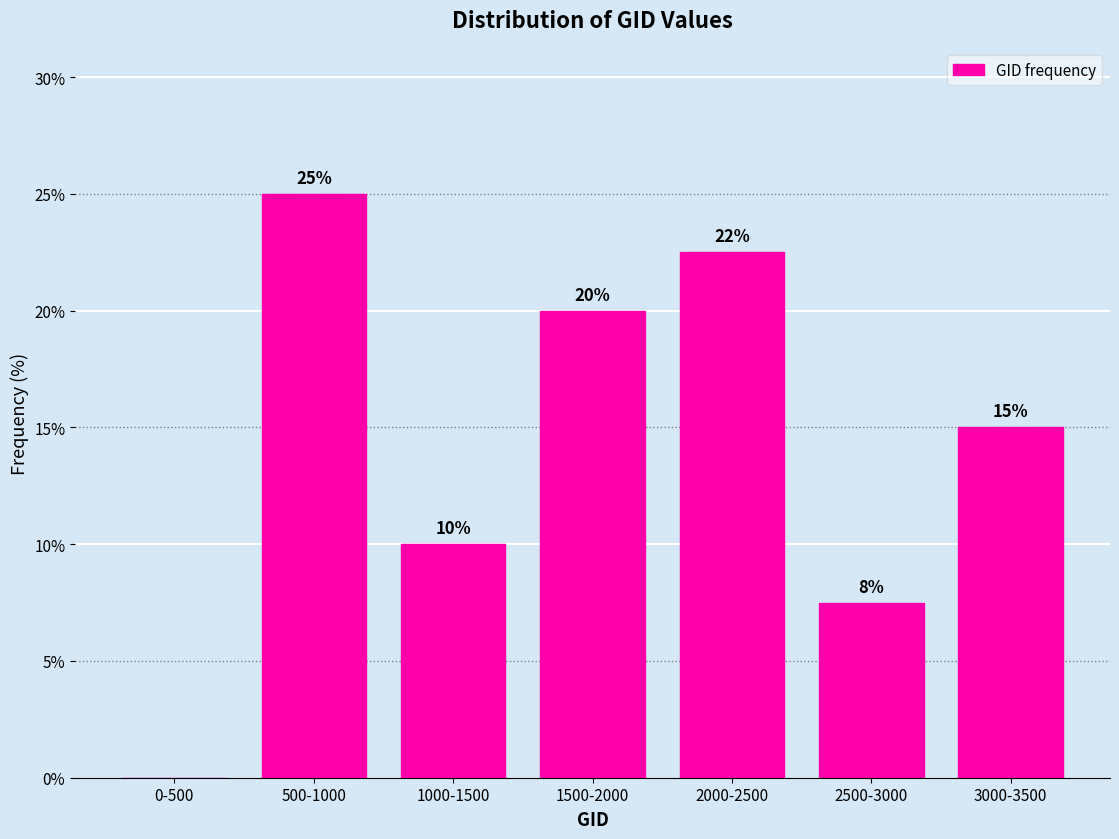

What is the maximum value shown in the chart?

25.0